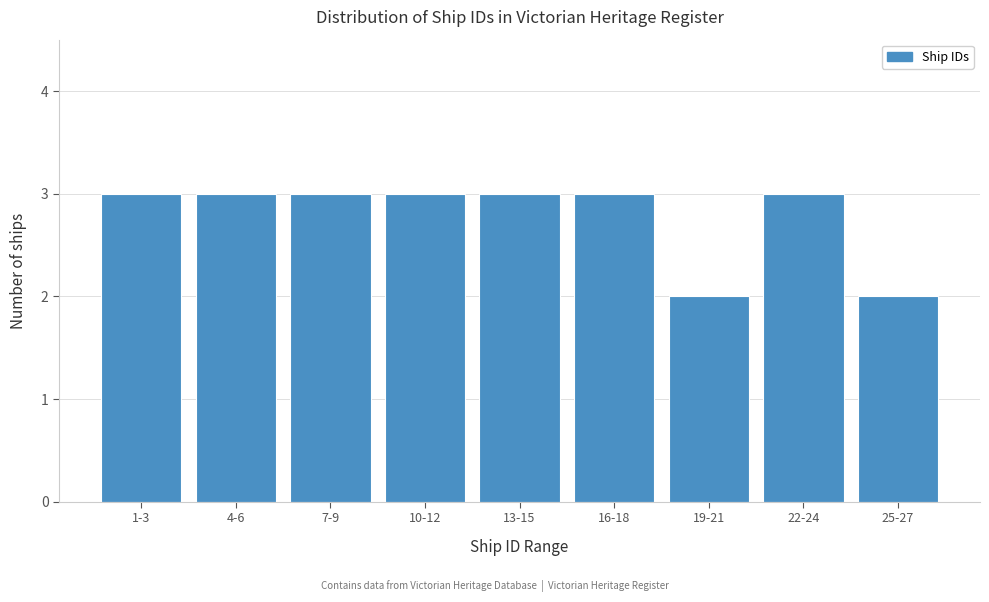

Reading right to left, transcribe all the data shown in this chart.

25-27=2	22-24=3	19-21=2	16-18=3	13-15=3	10-12=3	7-9=3	4-6=3	1-3=3